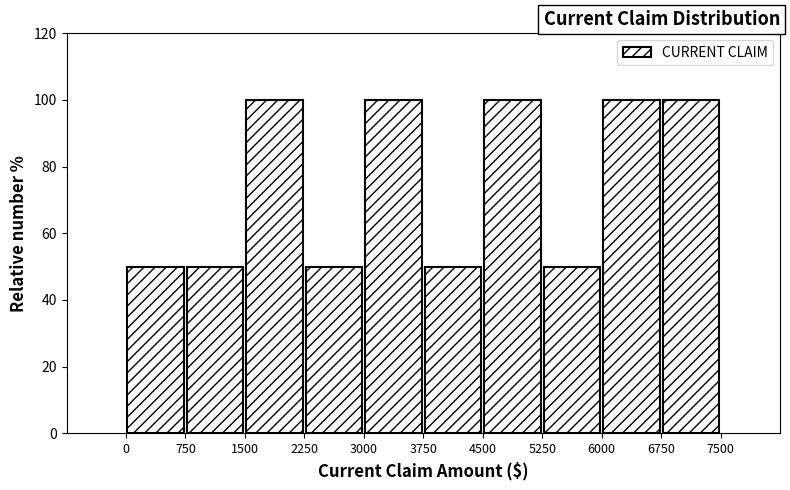

Reading left to right, list every bar in this chart as the range it spans on the x-axis followed by its height. The values are not printed on the chart, so give them approximately, as read against the axis.

0 to 750: 50
750 to 1500: 50
1500 to 2250: 100
2250 to 3000: 50
3000 to 3750: 100
3750 to 4500: 50
4500 to 5250: 100
5250 to 6000: 50
6000 to 6750: 100
6750 to 7500: 100